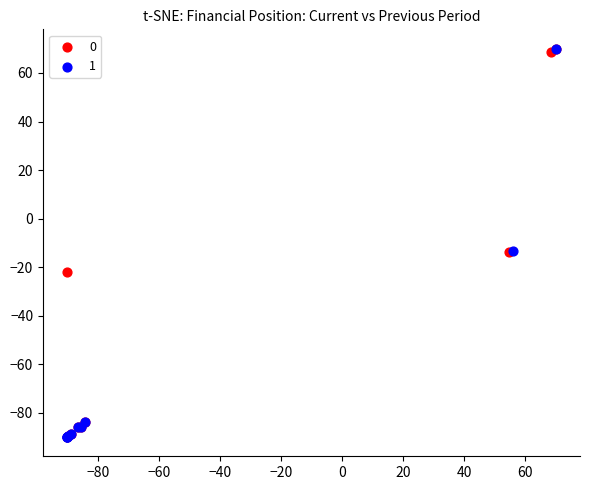

What are all the series names shown in the legend?

0, 1